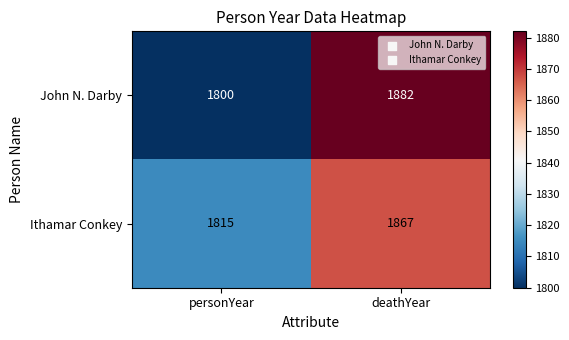

What is the difference between the Ithamar Conkey values at personYear and deathYear?

52